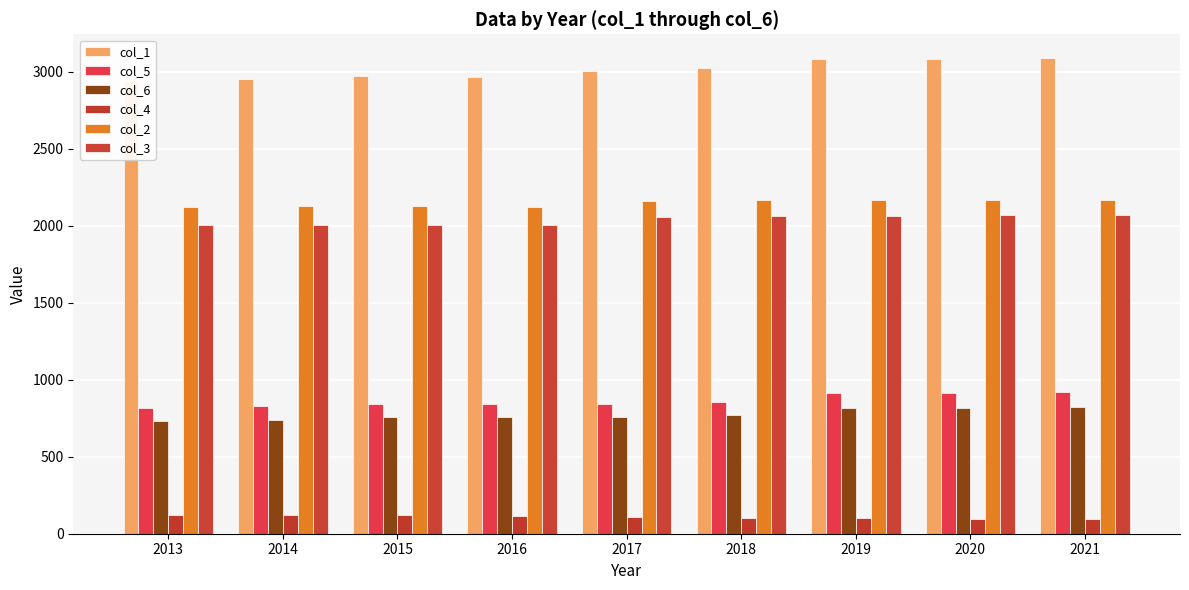

At which label does col_6 reach its minimum?

2013